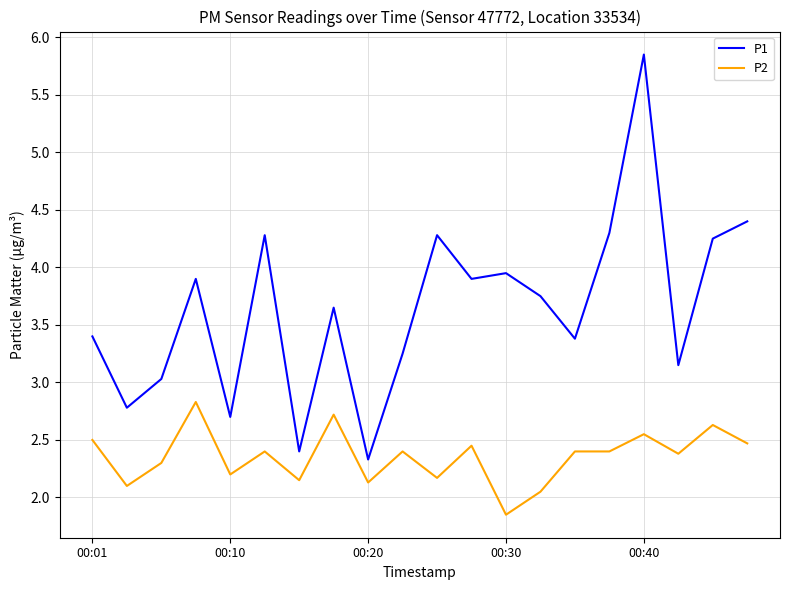

Rank the series by their maximum value, from lowest to highest.

P2, P1